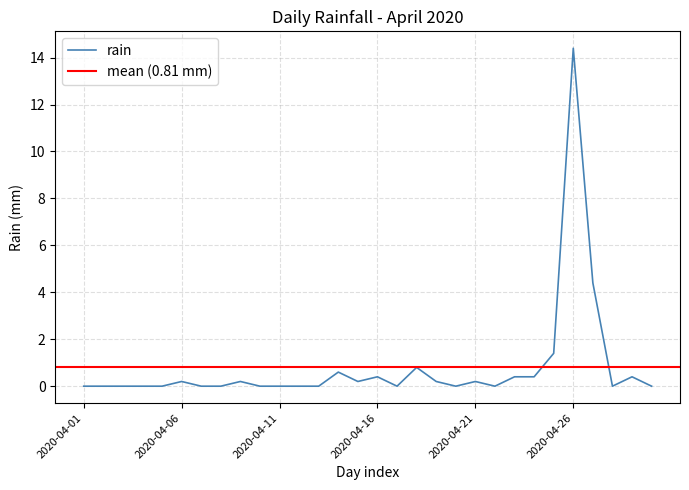

Where is the first local maximum?

2020-04-06